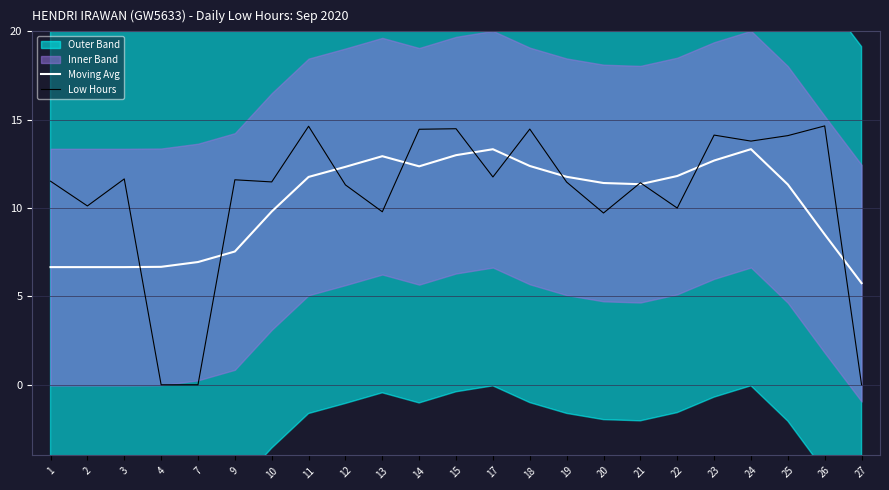

True or false: Moving Avg has a value of 16.7 at 22.

False